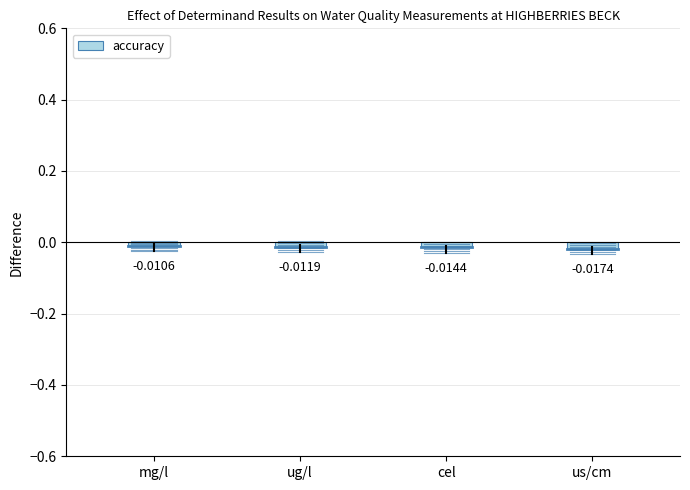

What position from the right is ug/l?

3